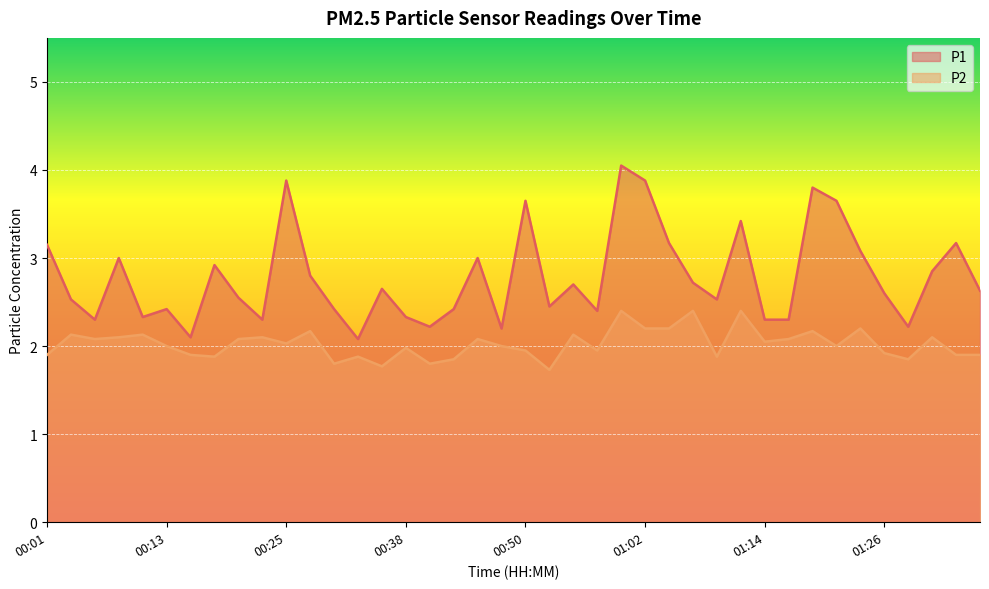

Rank the series at 00:18 from lowest to highest value.

P2, P1